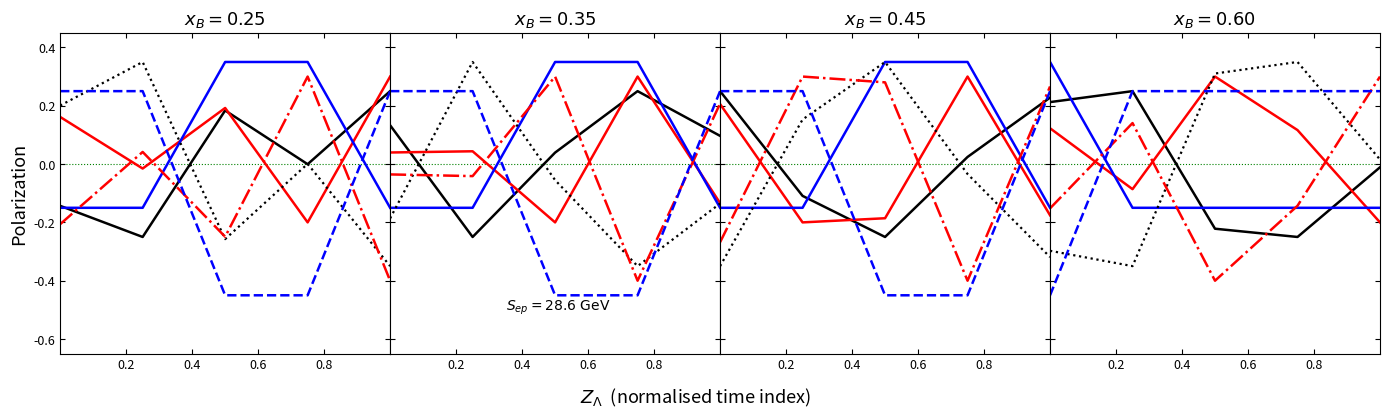

What is the sum of the Max_cycle_dn_4 values at 0.6 and 0.8?

-0.5